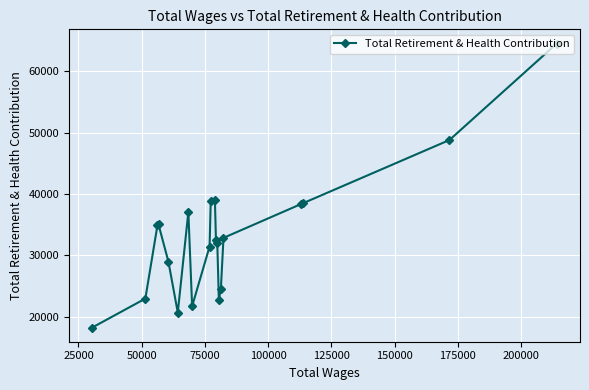

What is the value of the 20th point from the left?

64531